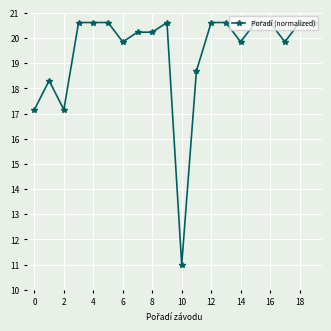

What is the average value?

19.4